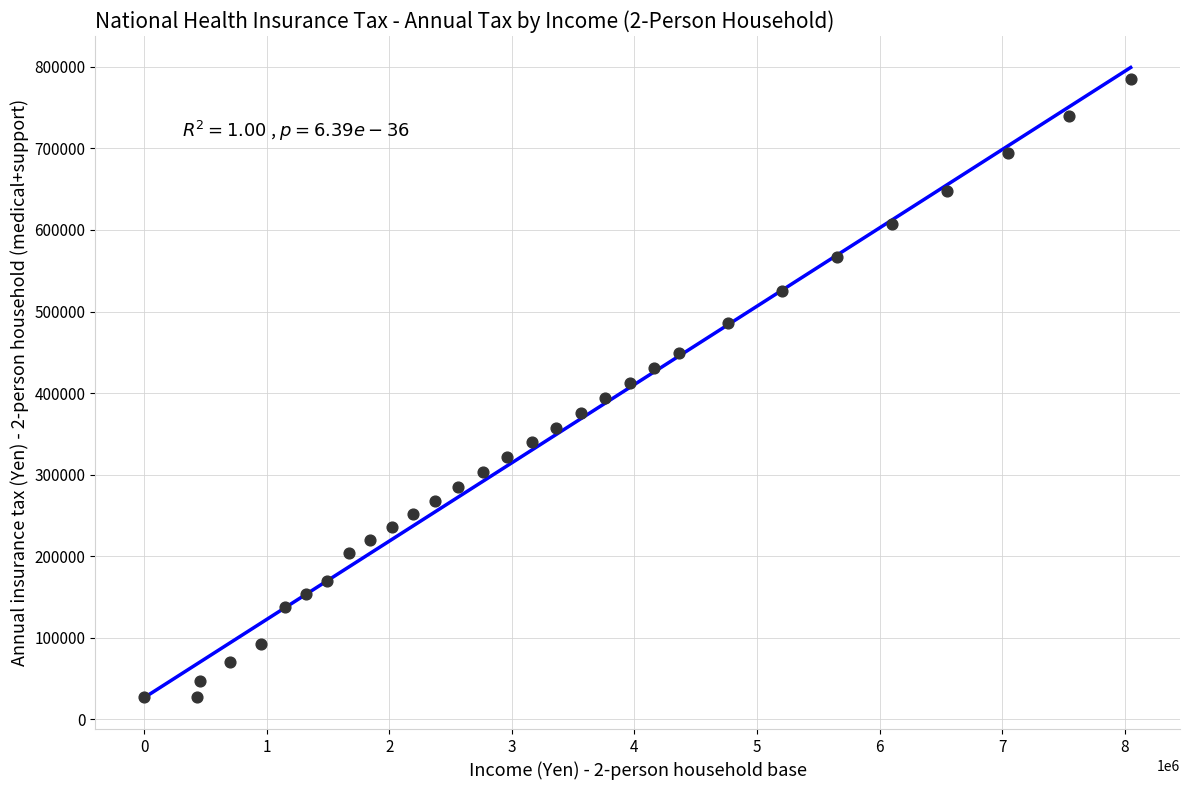

What is the range of X values (max minus min)?

8050000